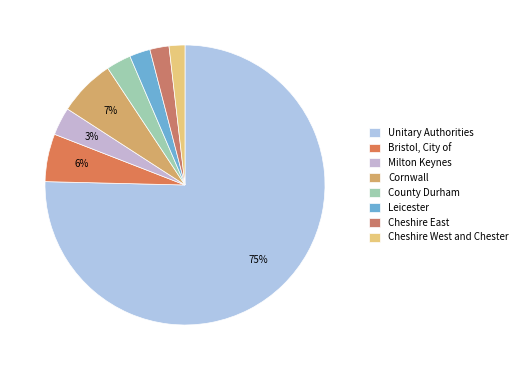

Is there a majority slice in this chart?

Yes